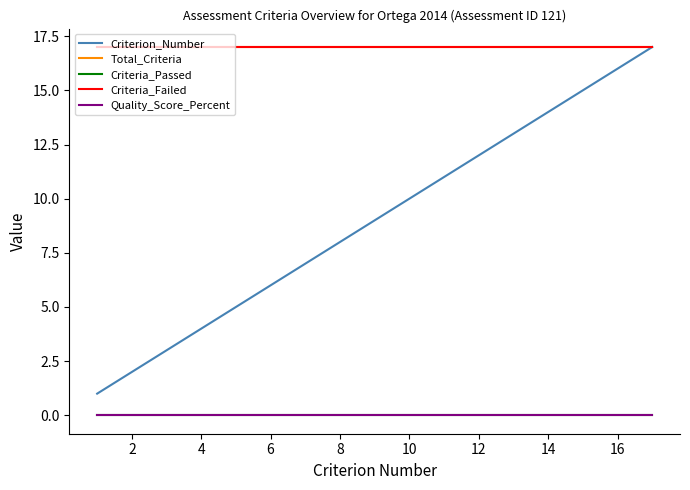

Is this an area chart (filled region under the line)?

No